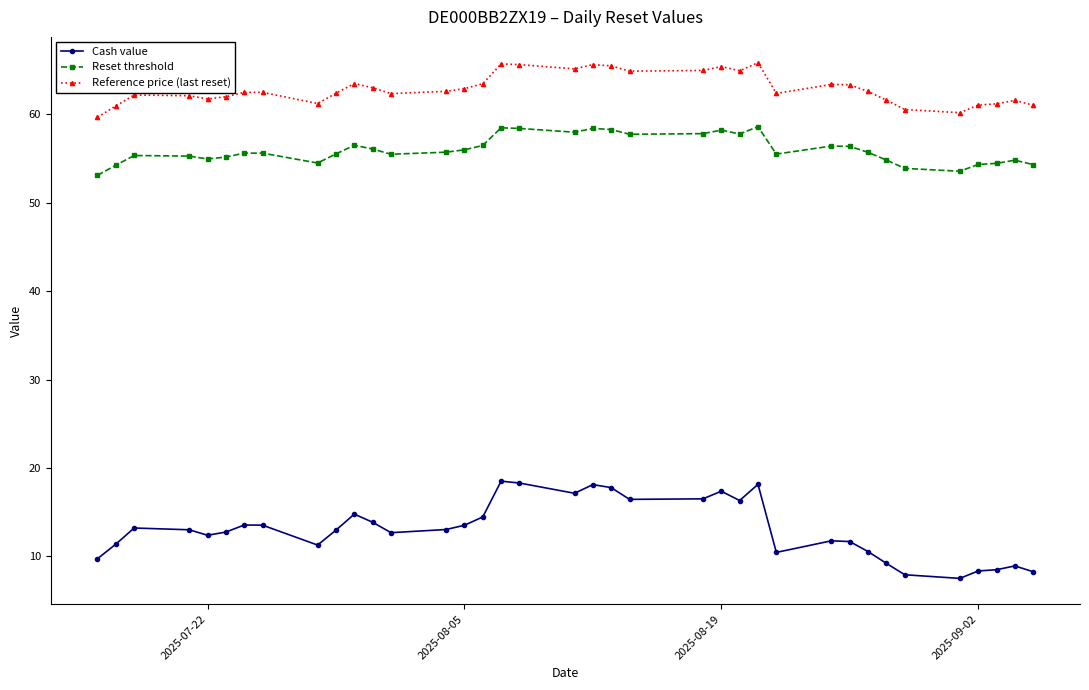

Rank the series by their maximum value, from lowest to highest.

Cash value, Reset threshold, Reference price (last reset)